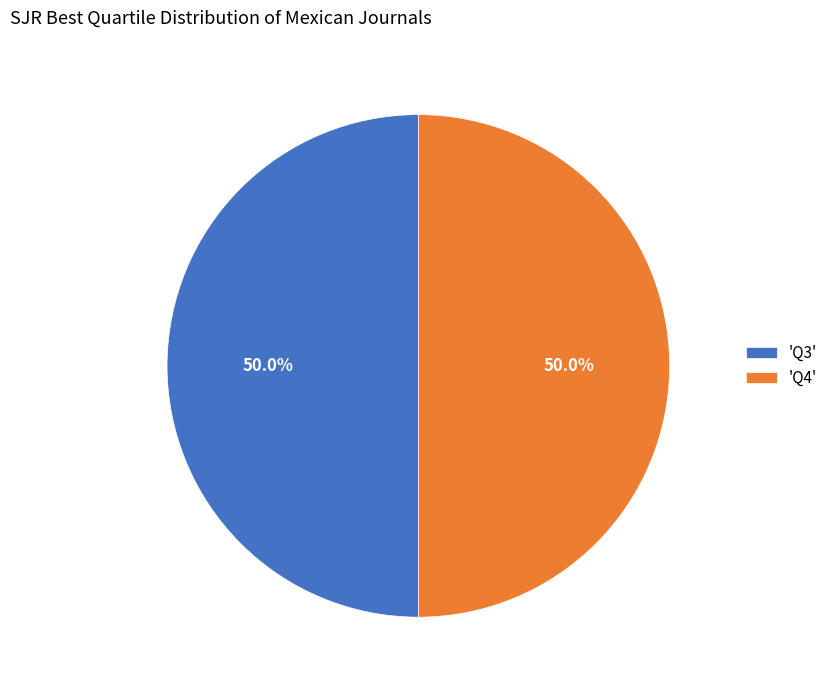

Combined, do 'Q4' and 'Q3' account for over 50%?

Yes